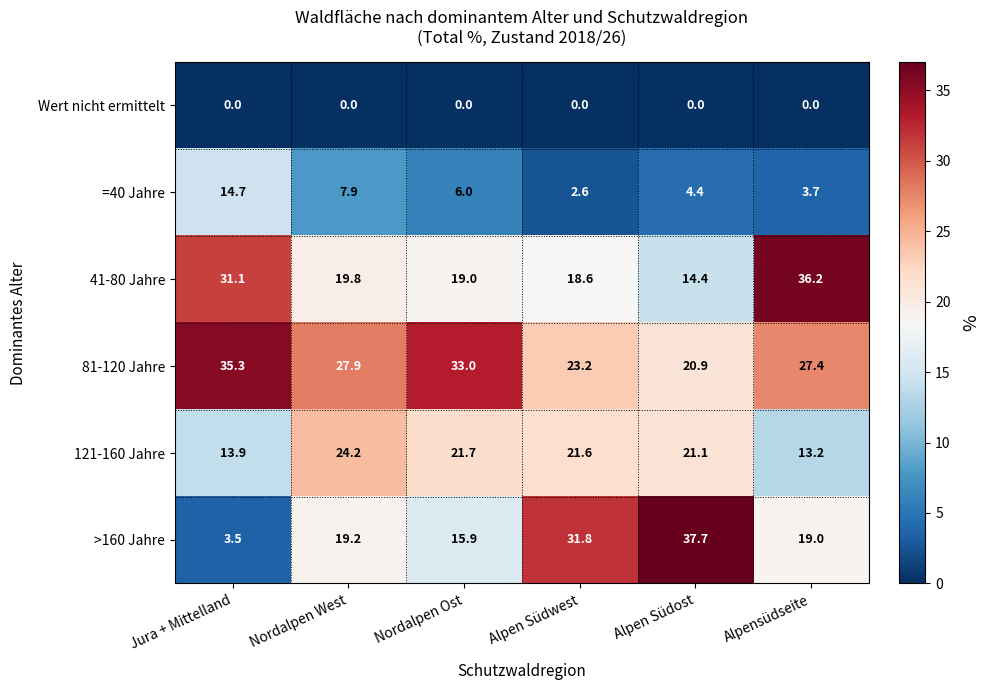

At Nordalpen West, list the series in order from largest to smallest.

81-120 Jahre, 121-160 Jahre, 41-80 Jahre, >160 Jahre, =40 Jahre, Wert nicht ermittelt